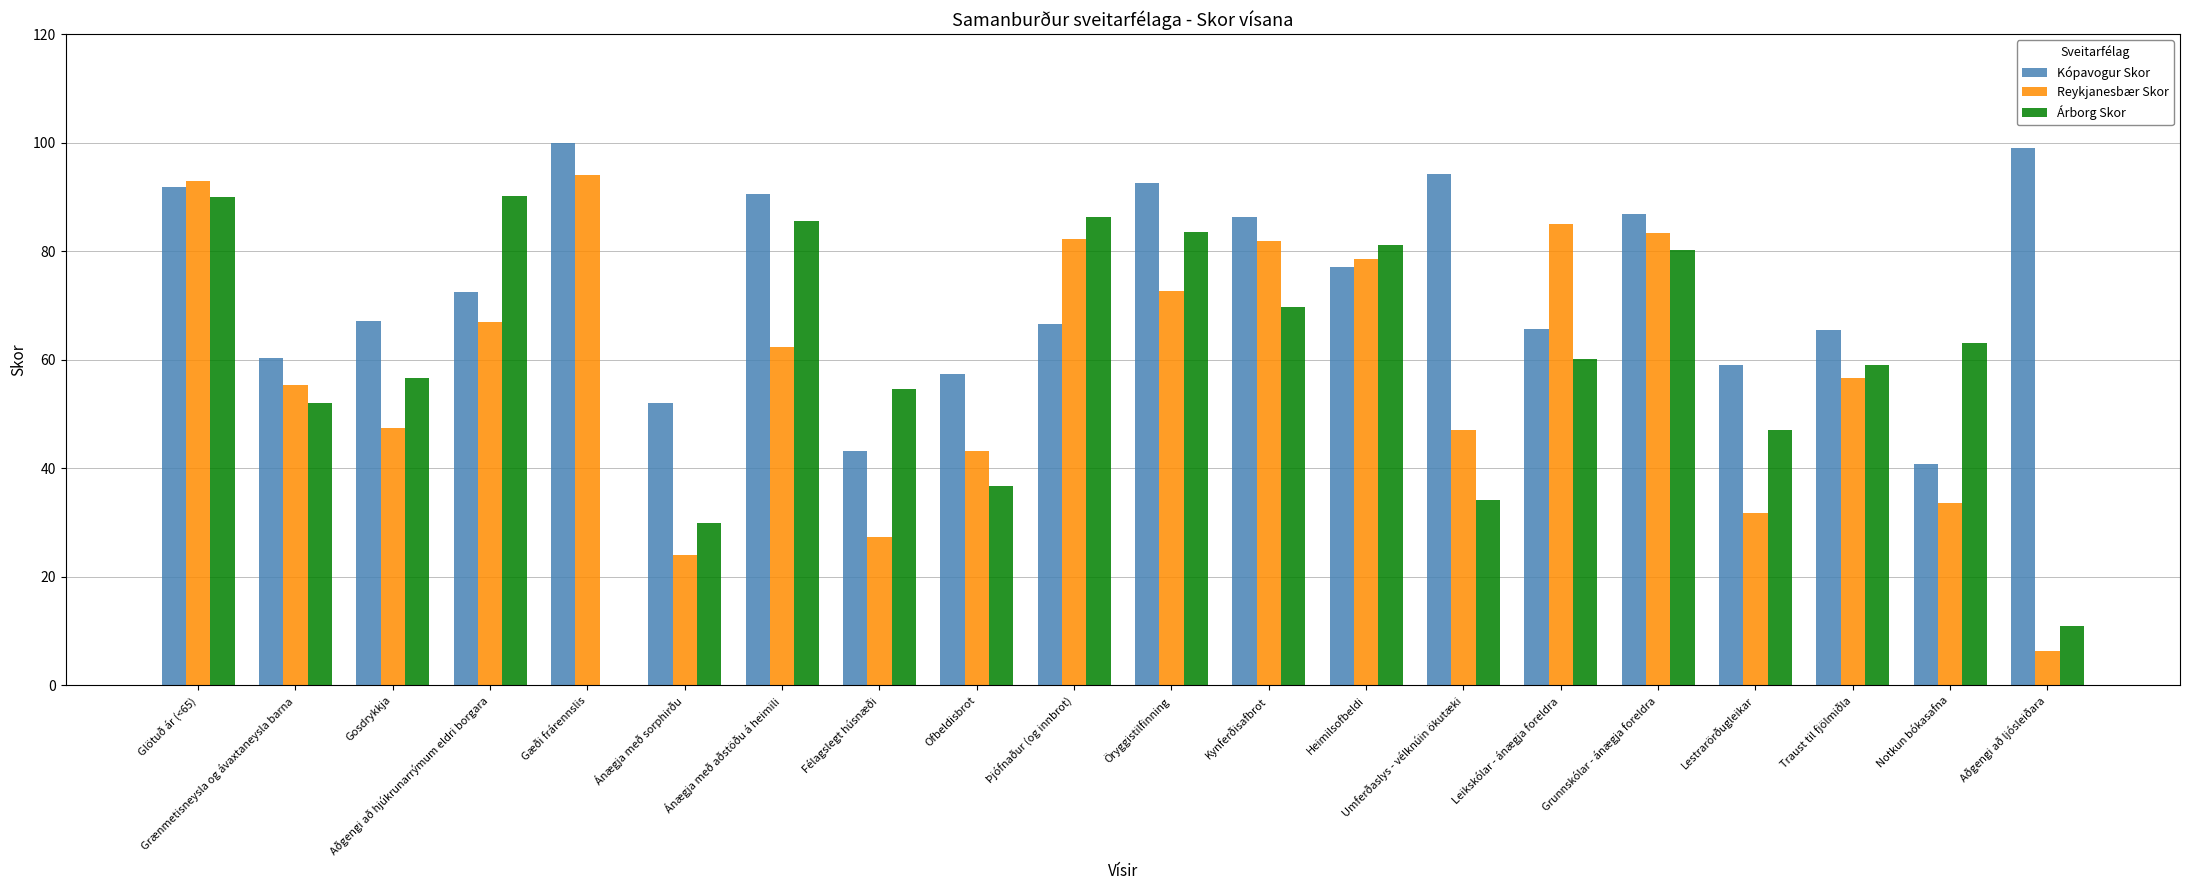

What is the sum of all Reykjanesbær Skor values?

1173.0